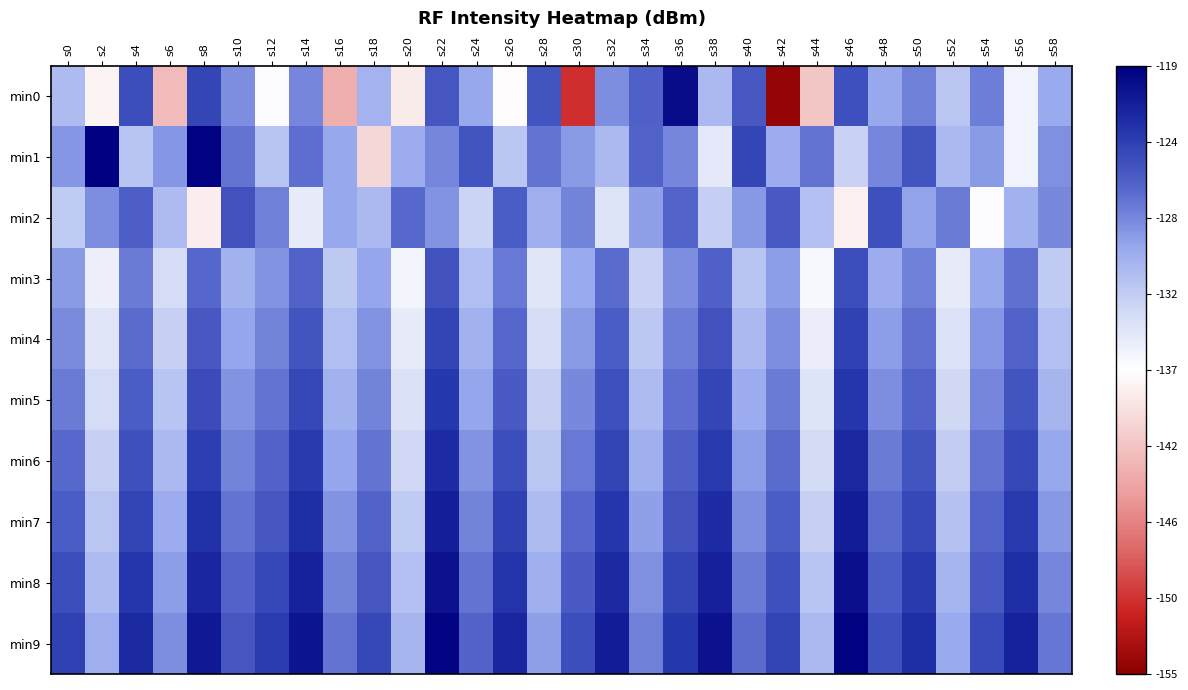

Which series has the largest range (max minus min)?

min0